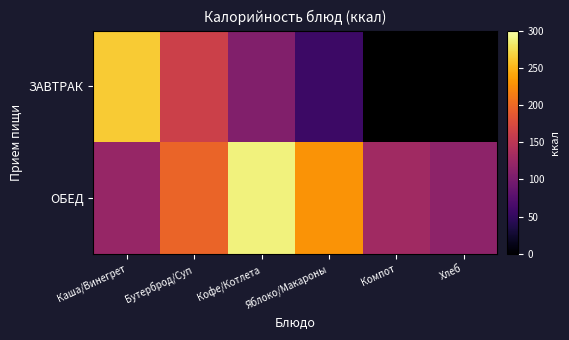

What is the difference between the highest and lowest values at Яблоко/Макароны?

172.8